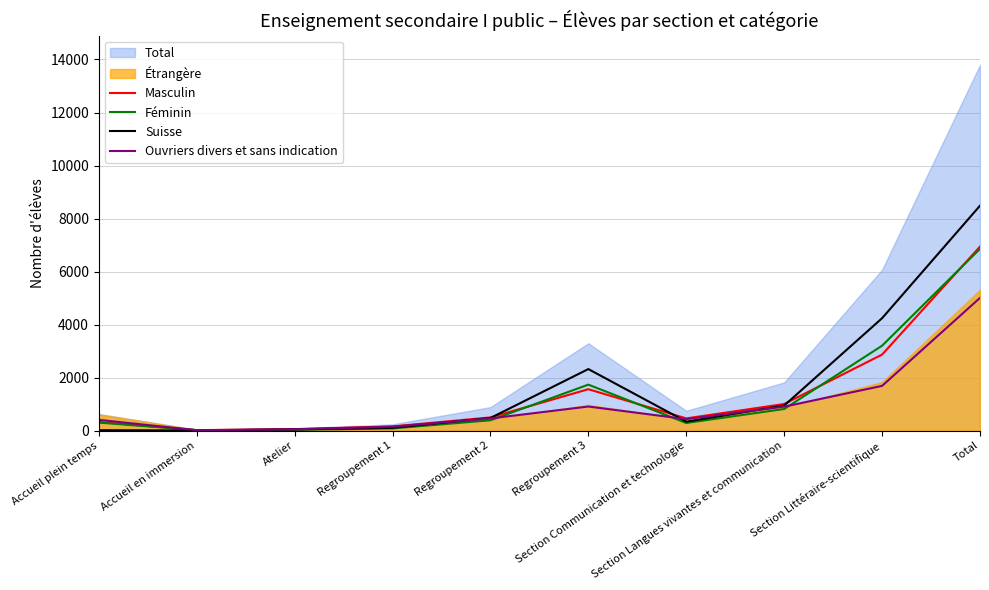

What is the label of the 4th point from the left?

Regroupement 1